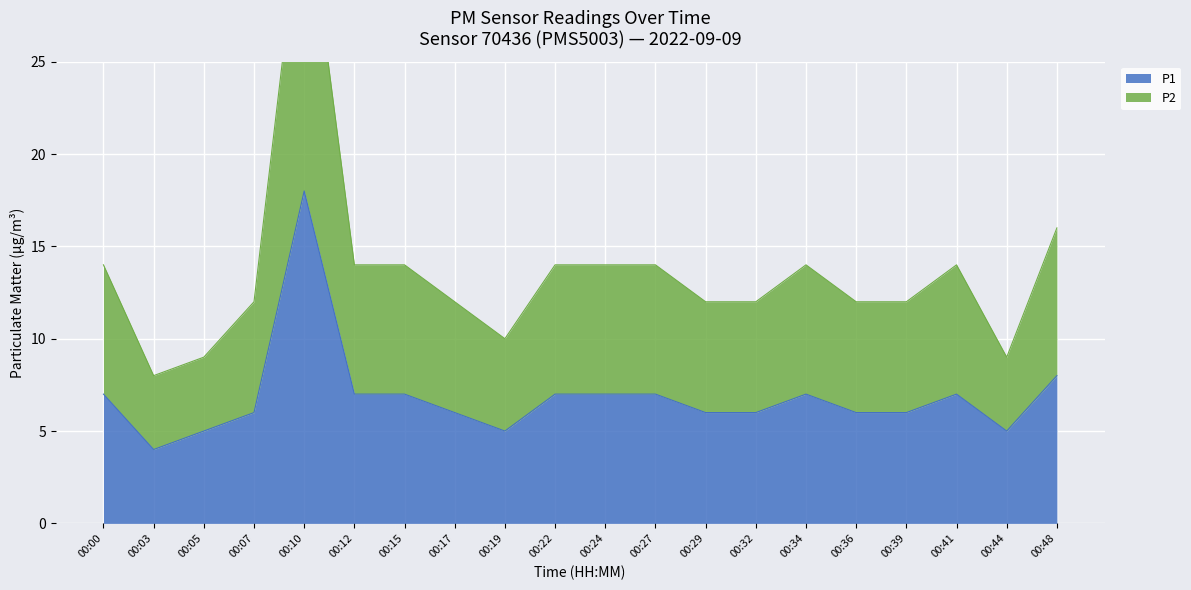

How many lines are shown in the chart?

2